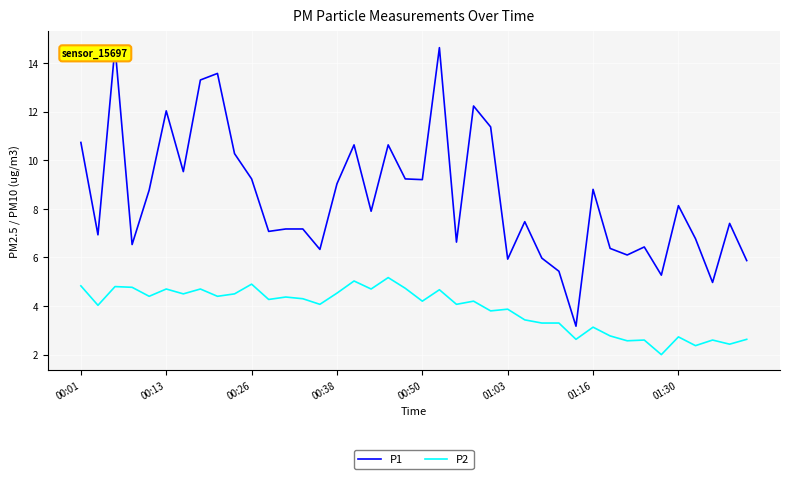

What is the maximum value for P1?

14.7